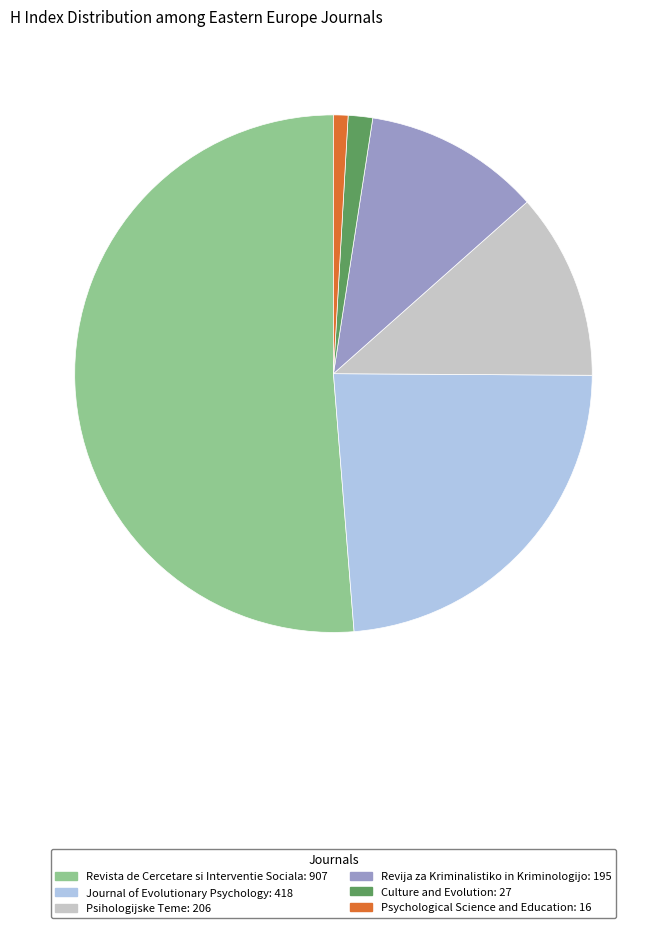

Which category has the smallest portion of the pie?

Psychological Science and Education